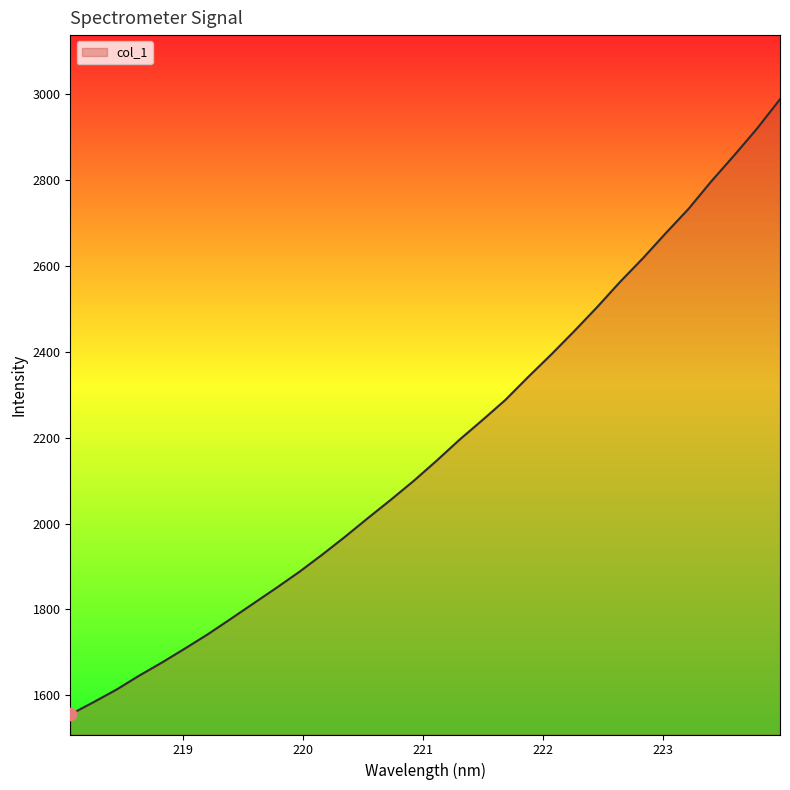

What is the greatest value displayed?

2988.5